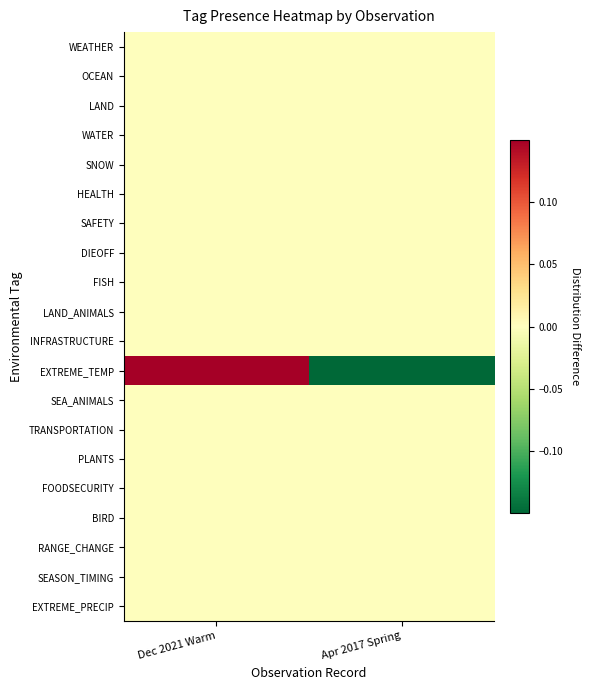

Which series has the largest range (max minus min)?

EXTREME_TEMP